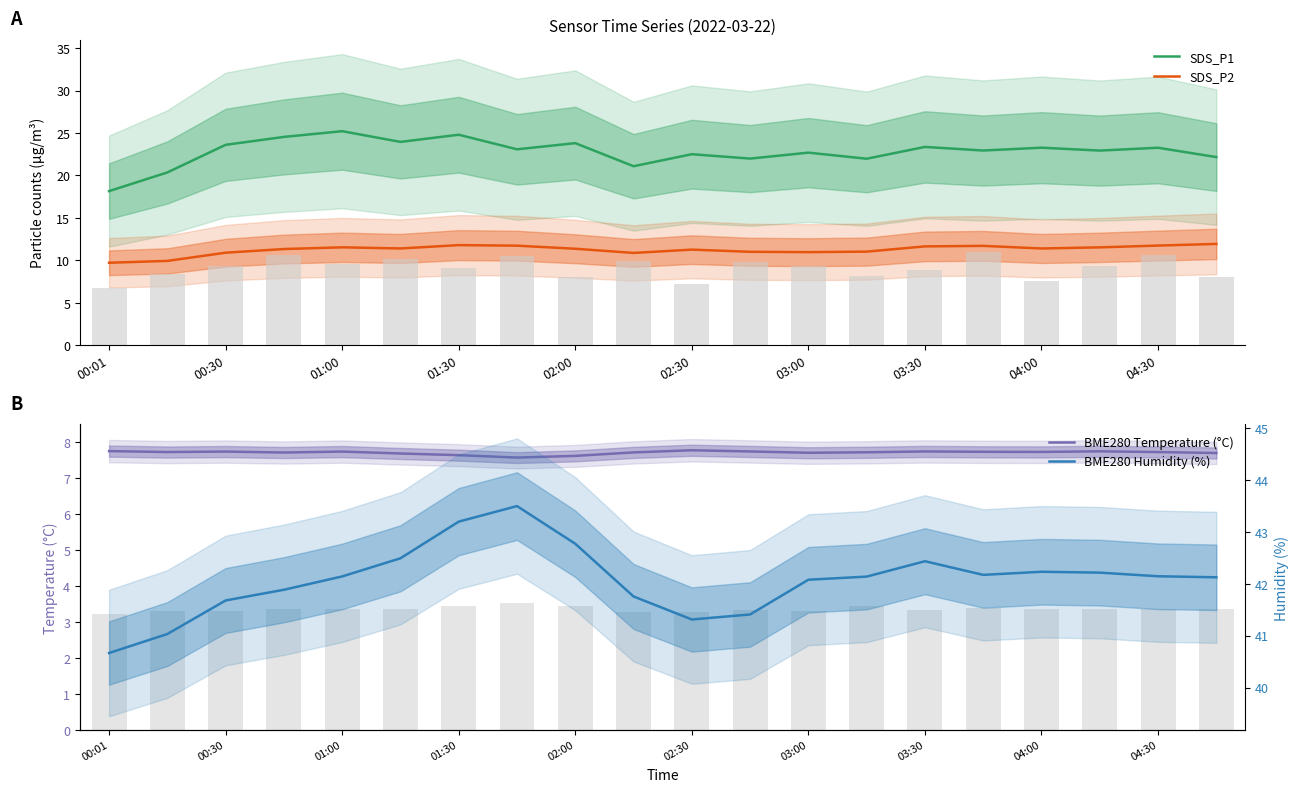

Does the chart contain any negative values?

No